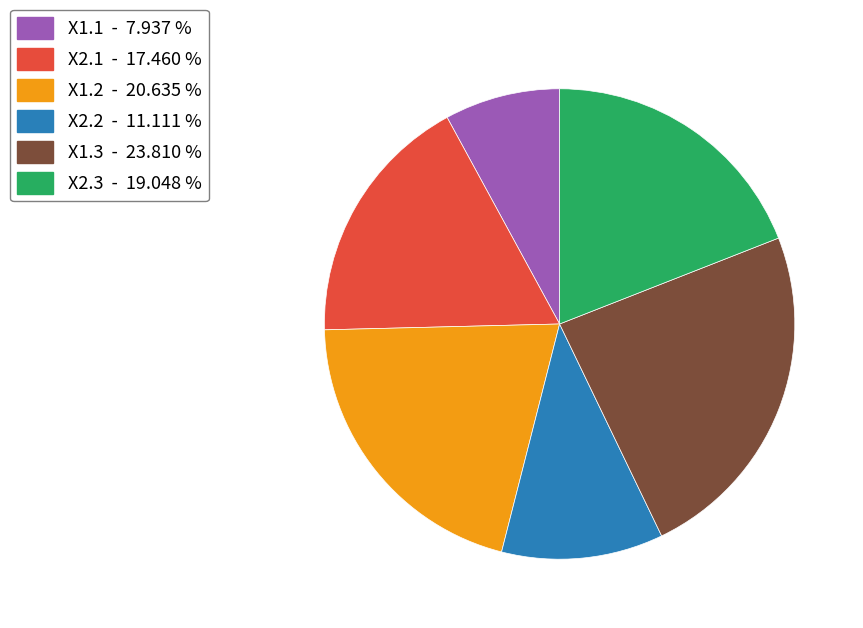

Does X2.1 represent more than half of the total?

No